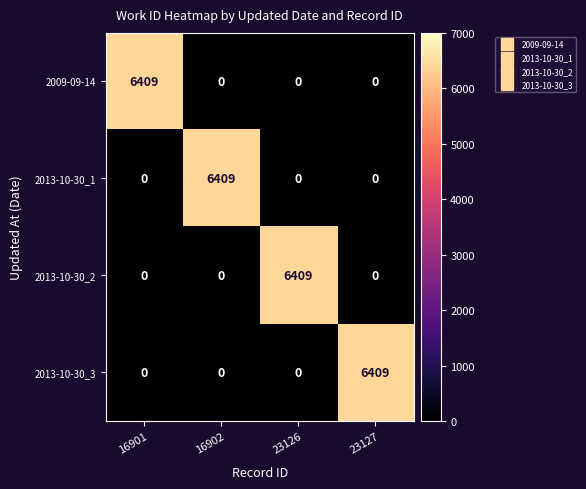

Which category has the highest value in the 2013-10-30_3 series?

23127